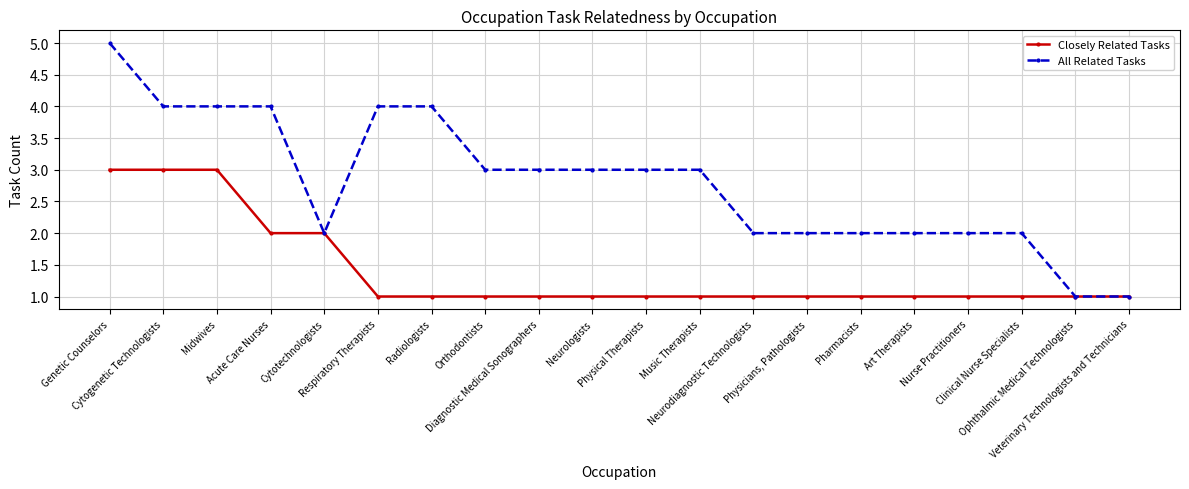

What are all the series names shown in the legend?

Closely Related Tasks, All Related Tasks